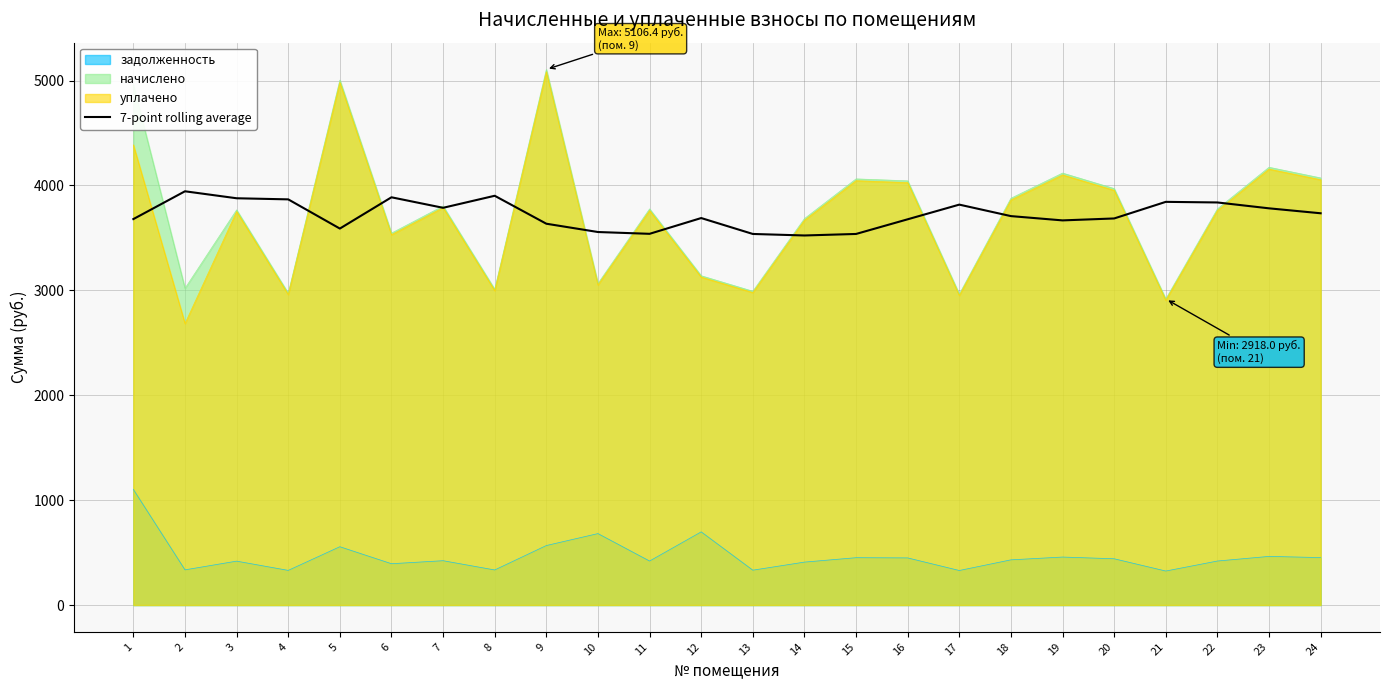

What is the sum of all values?

89312.8